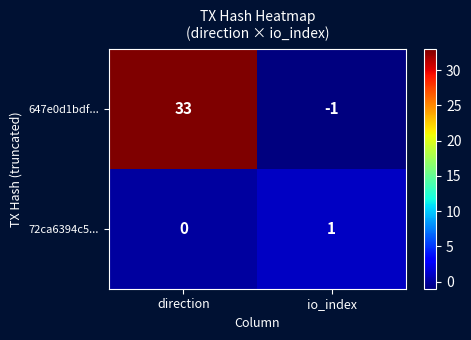

List the series in order of their overall mean, lowest first.

72ca6394c5..., 647e0d1bdf...